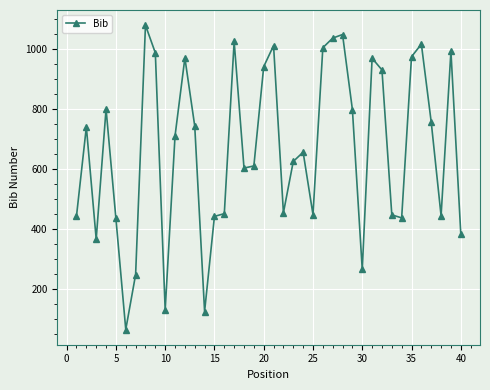

What is the value of the 35th point from the left?

973